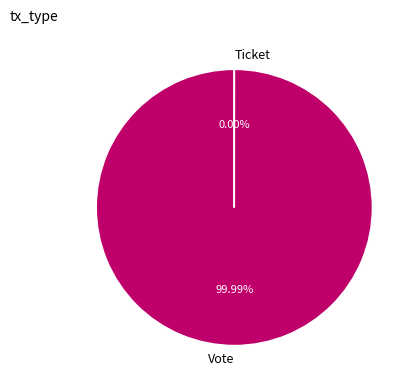

To the nearest percent, what portion does Vote represent?

100%